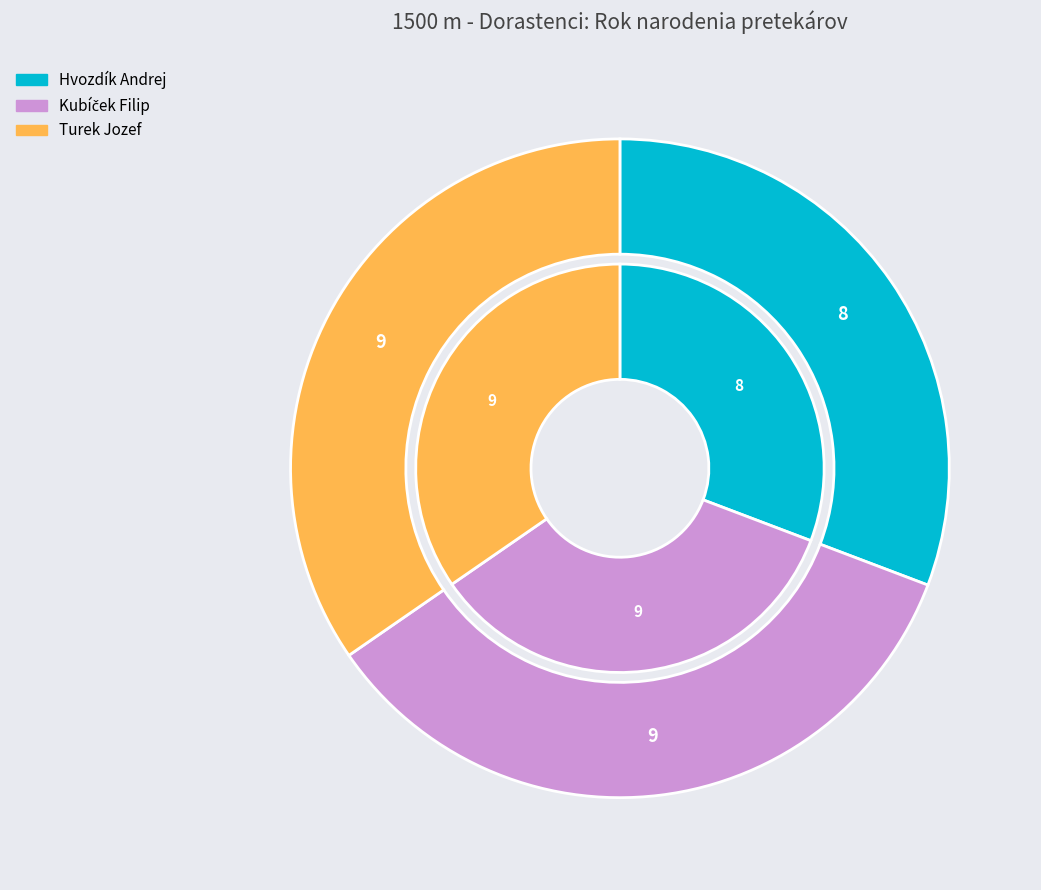

What percentage do Kubíček Filip and Turek Jozef together represent?

69.2%